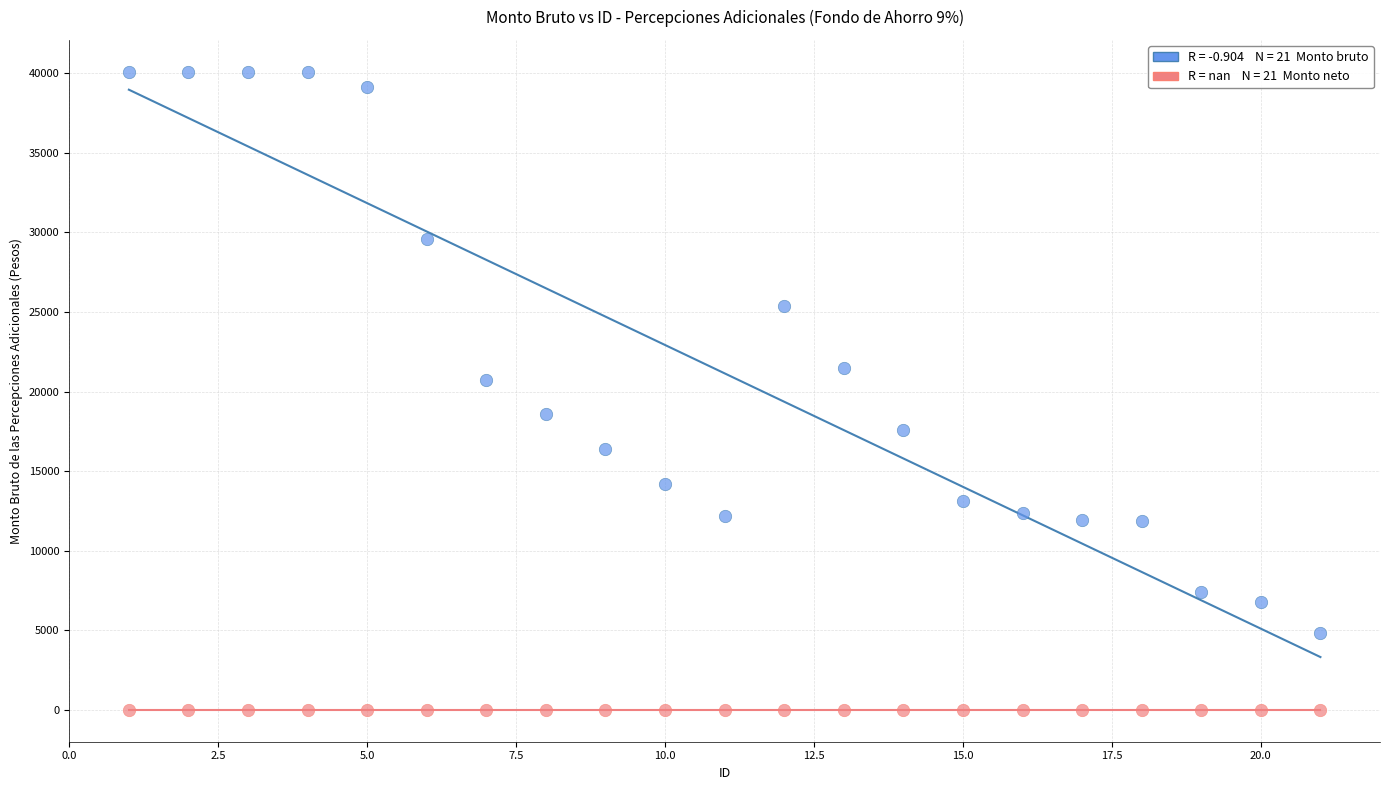

Across all series, what Y value is closest to 20045?

20724.5